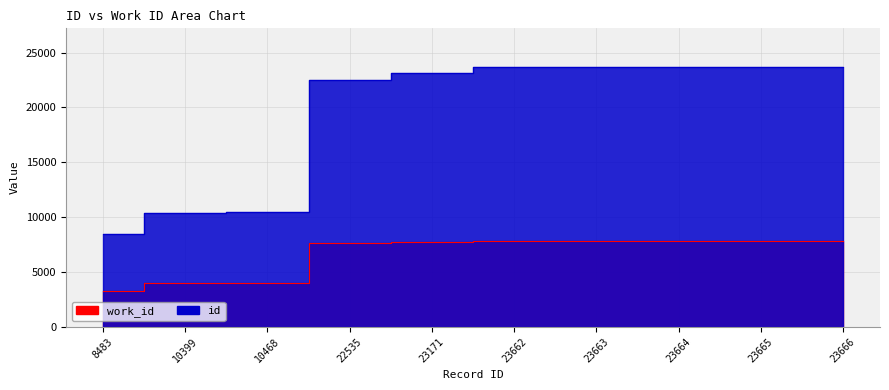

Which category has the highest value across all series?

23666